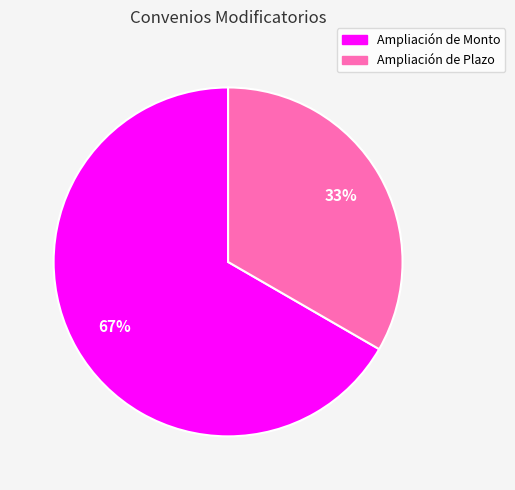

Does Ampliación de Plazo represent more than half of the total?

No